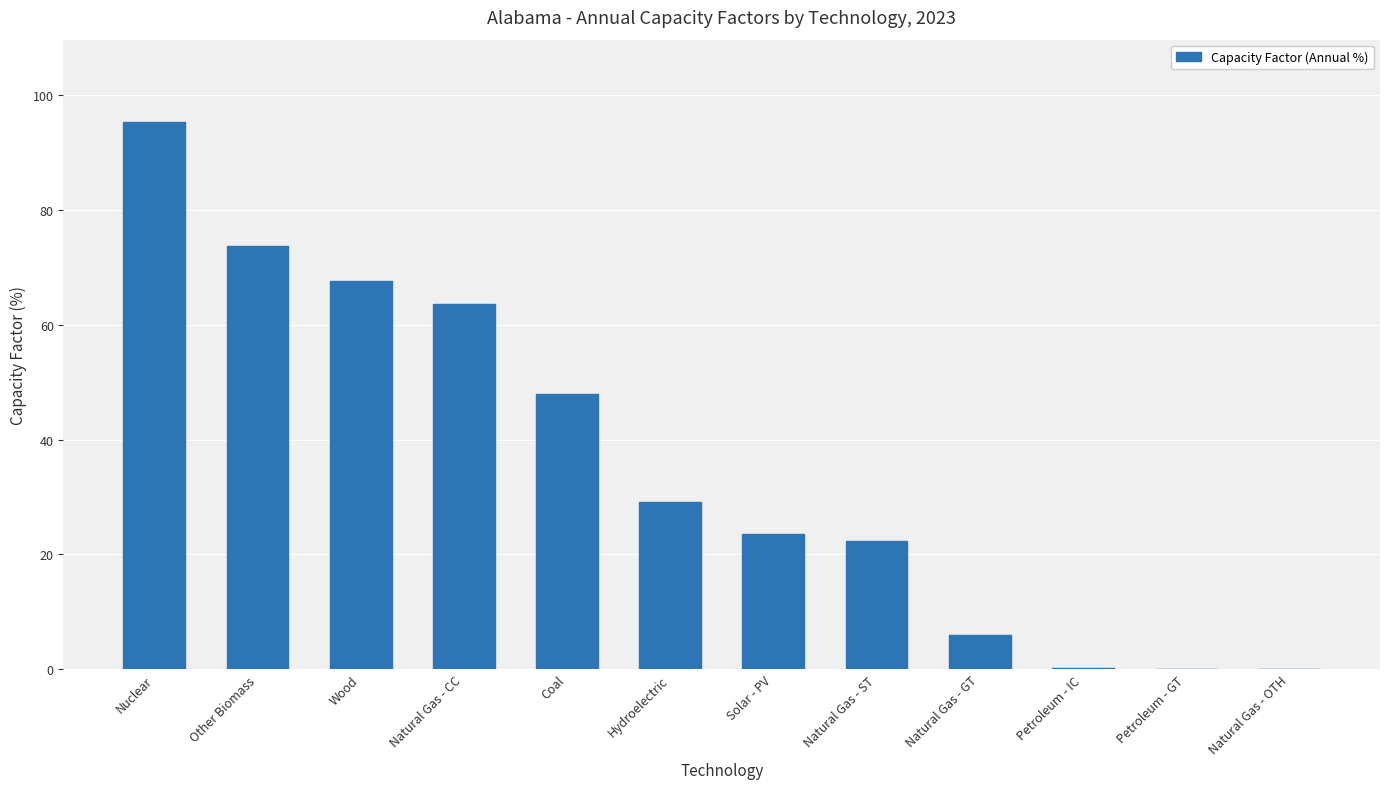

What is the change in value from Other Biomass to Natural Gas - OTH?

-73.8